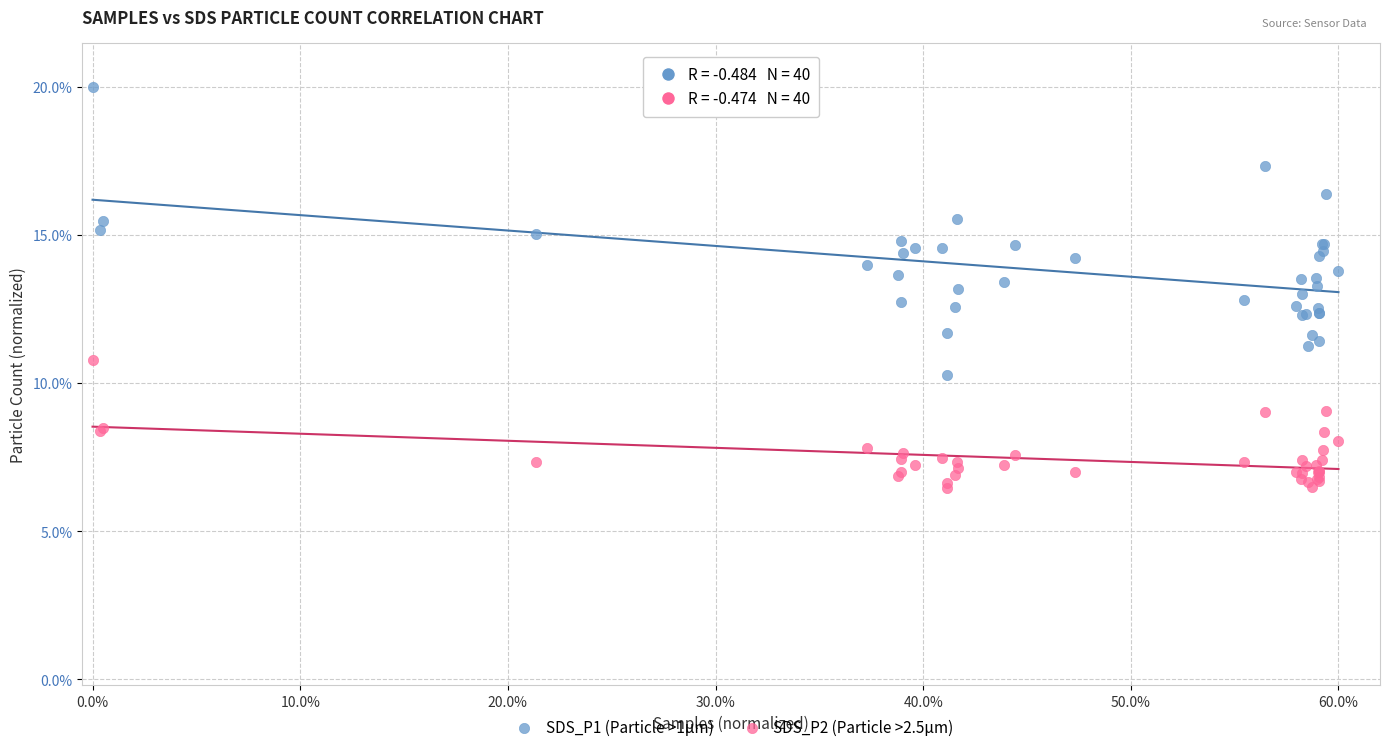

Which series contains the highest Y value?

SDS_P1 (Particle >1µm)